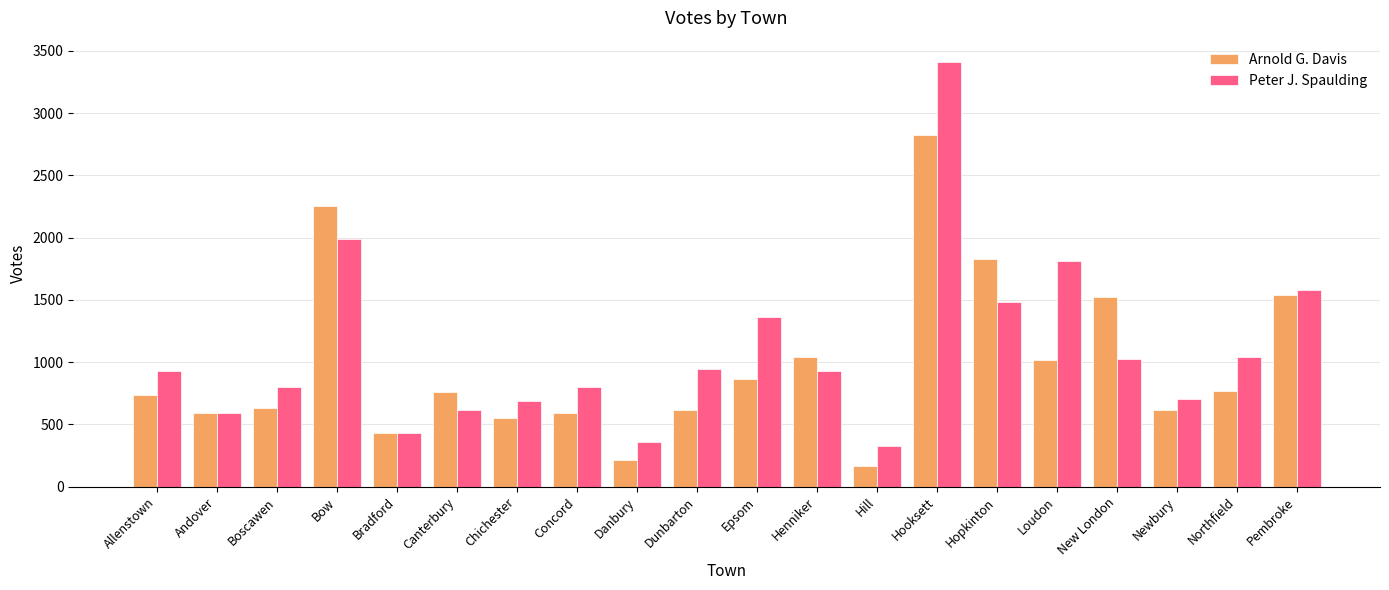

Where is Peter J. Spaulding nearest to the value 1869?

Loudon